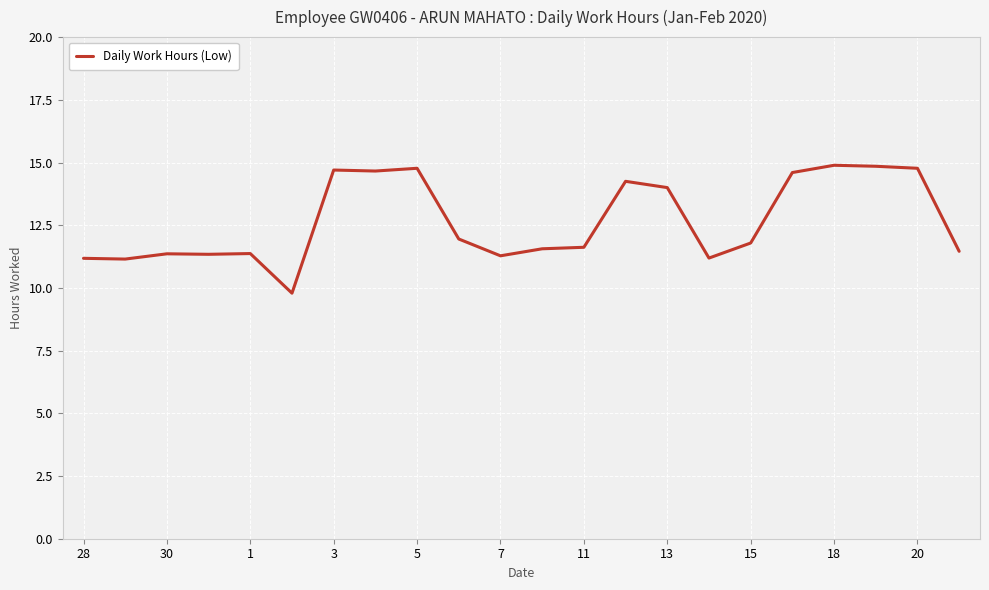

What is the maximum value shown in the chart?

14.9